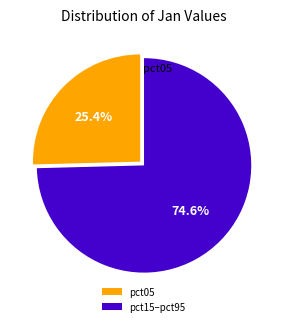

To the nearest percent, what is the difference between the largest and smallest slice percentages?

49%